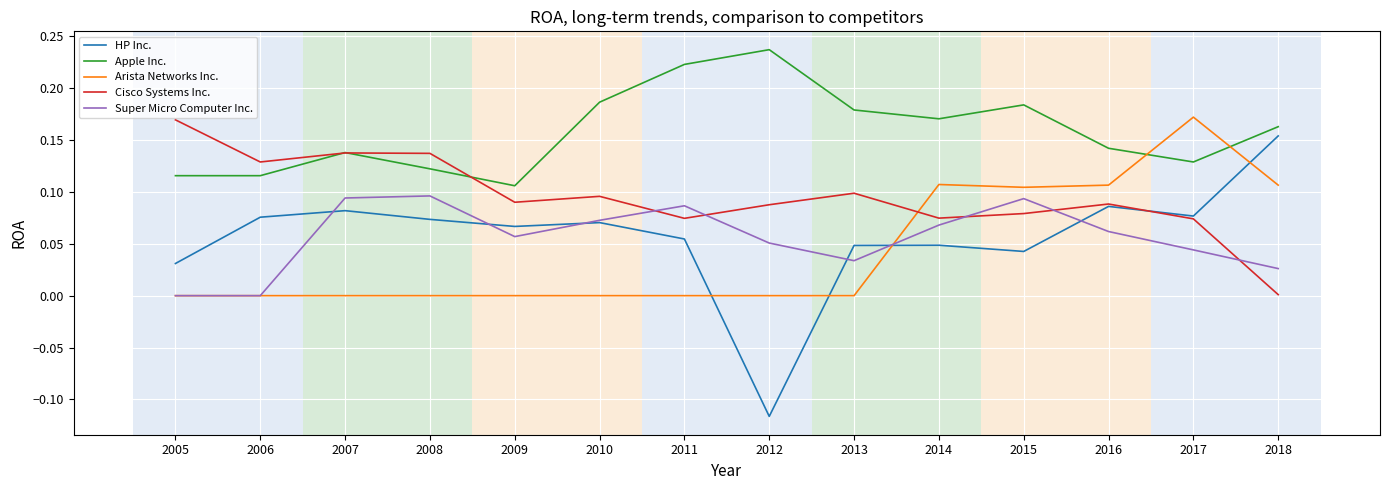

At how many categories does at least one series exceed 0?

14